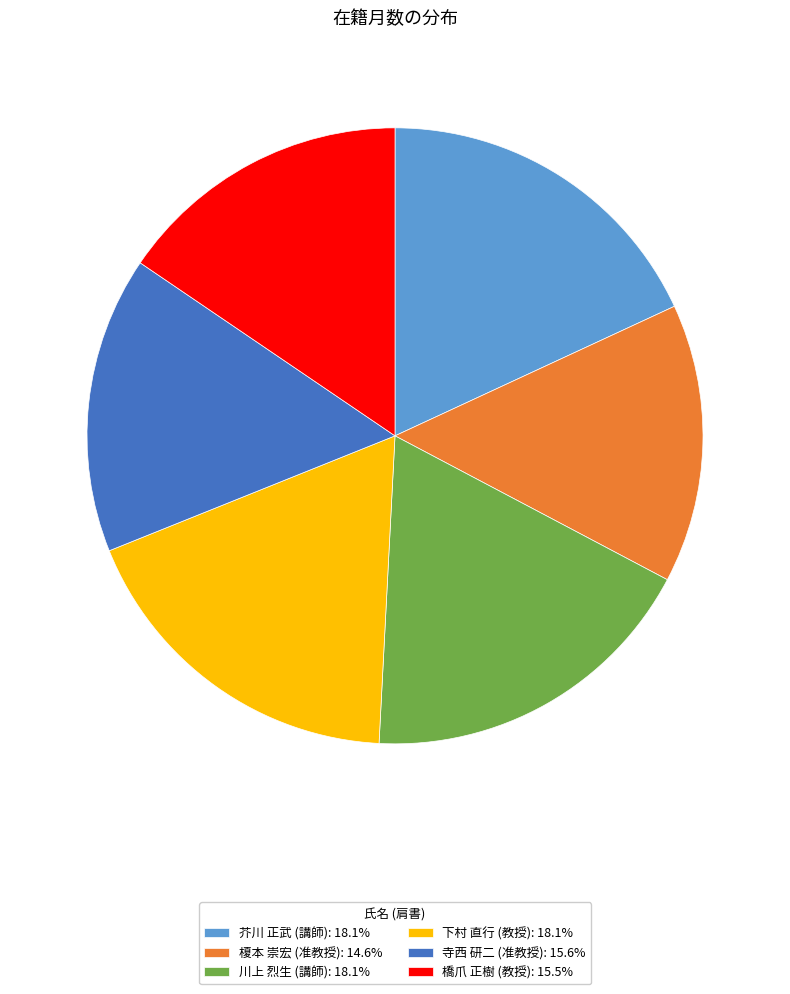

Count the number of slices in the pie.

6